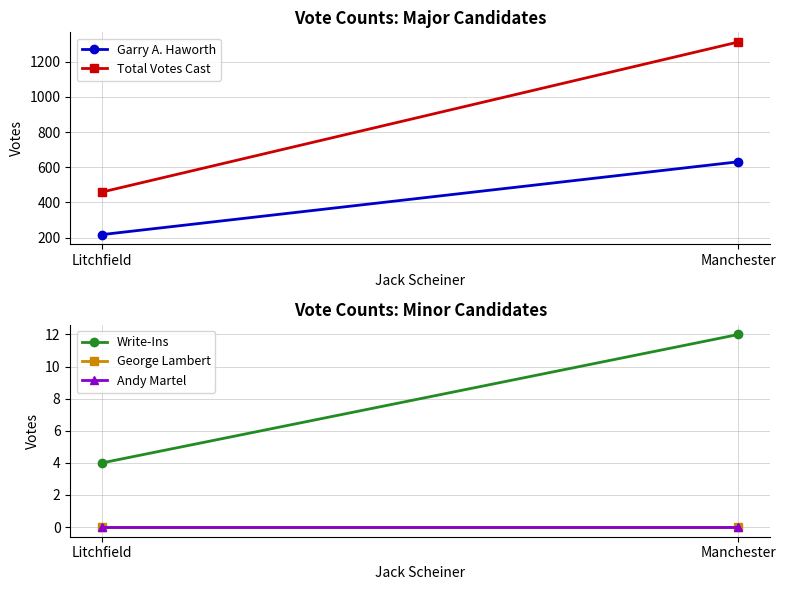

How many lines are shown in the chart?

5